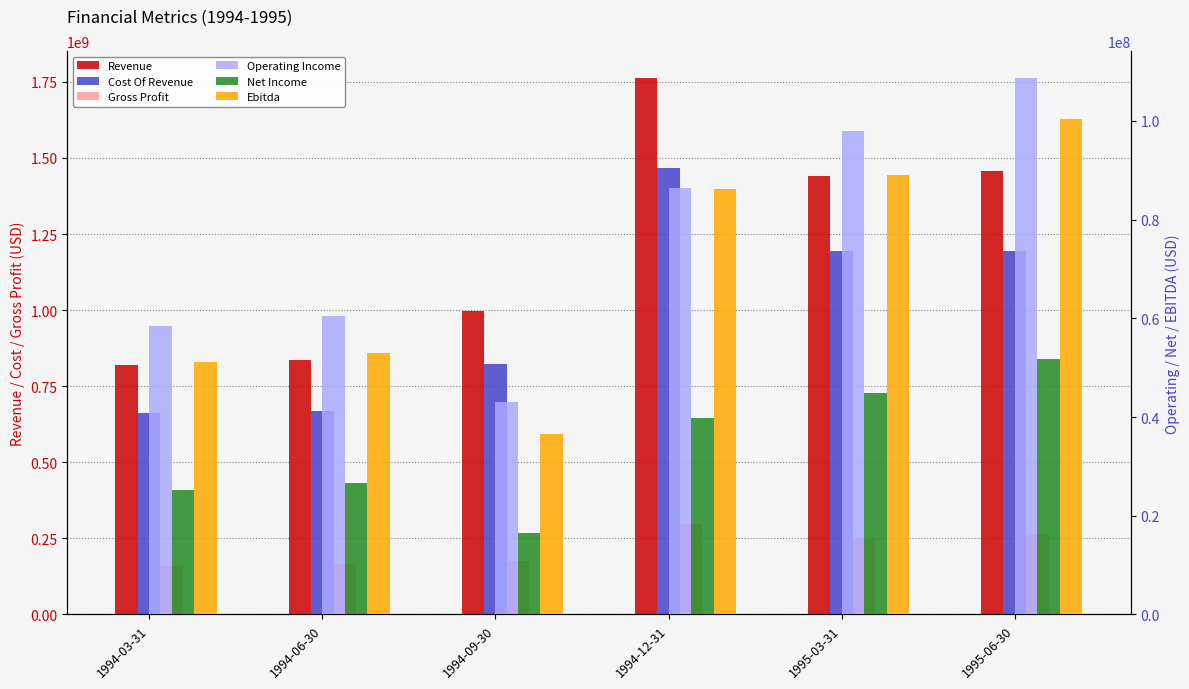

How many bars are there in each group?

6